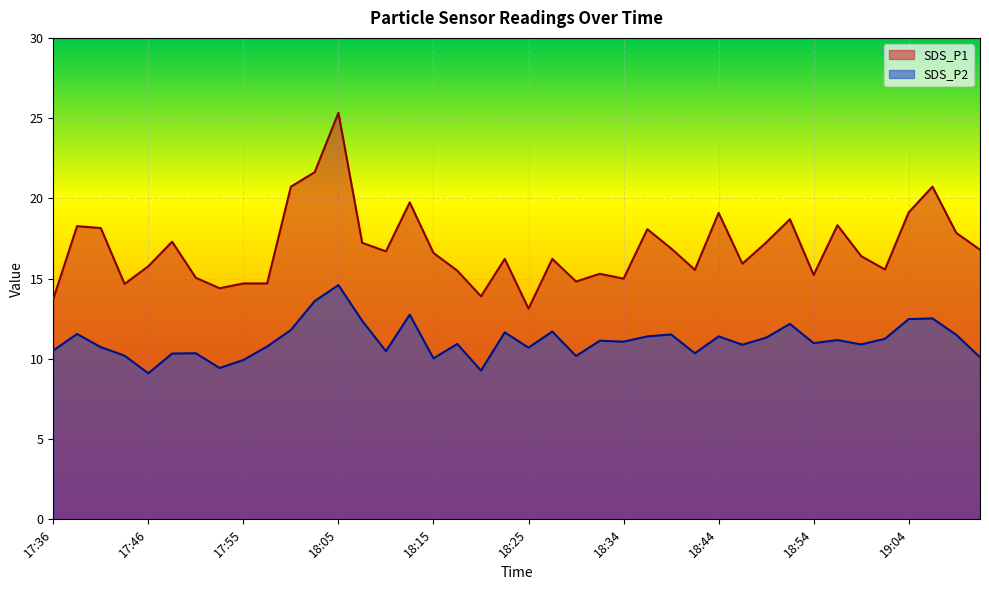

Rank the series at 18:47 from highest to lowest value.

SDS_P1, SDS_P2